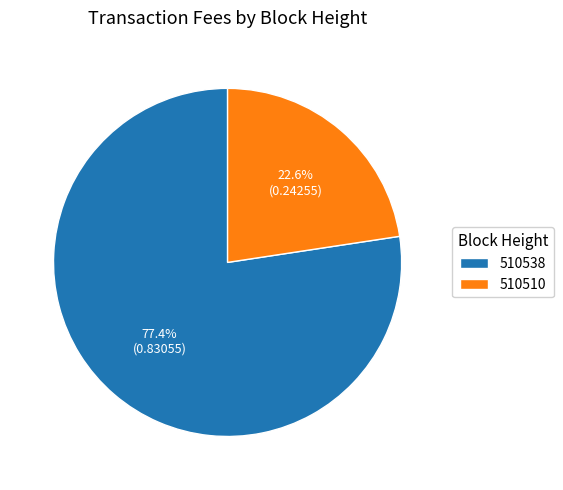

What portion of the pie excludes 510538?

22.6%